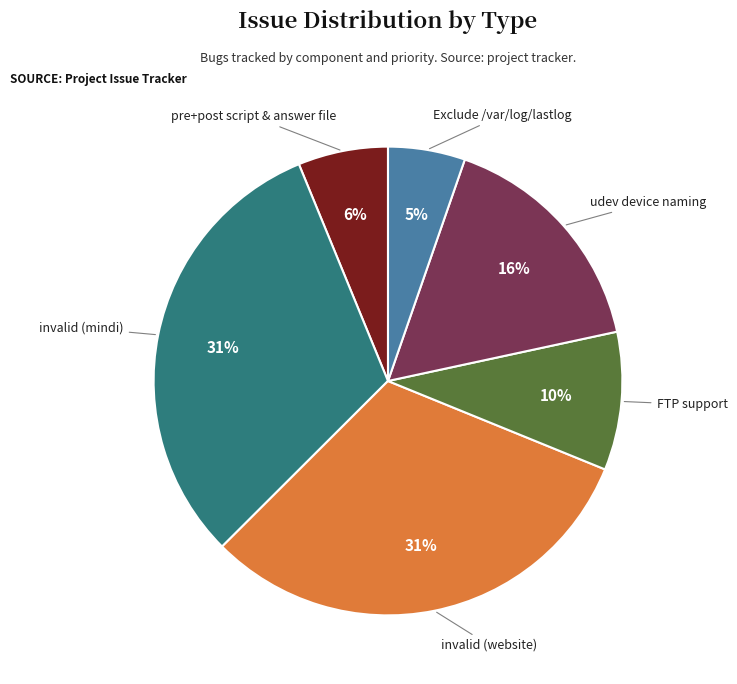

Does any single category account for the majority?

No